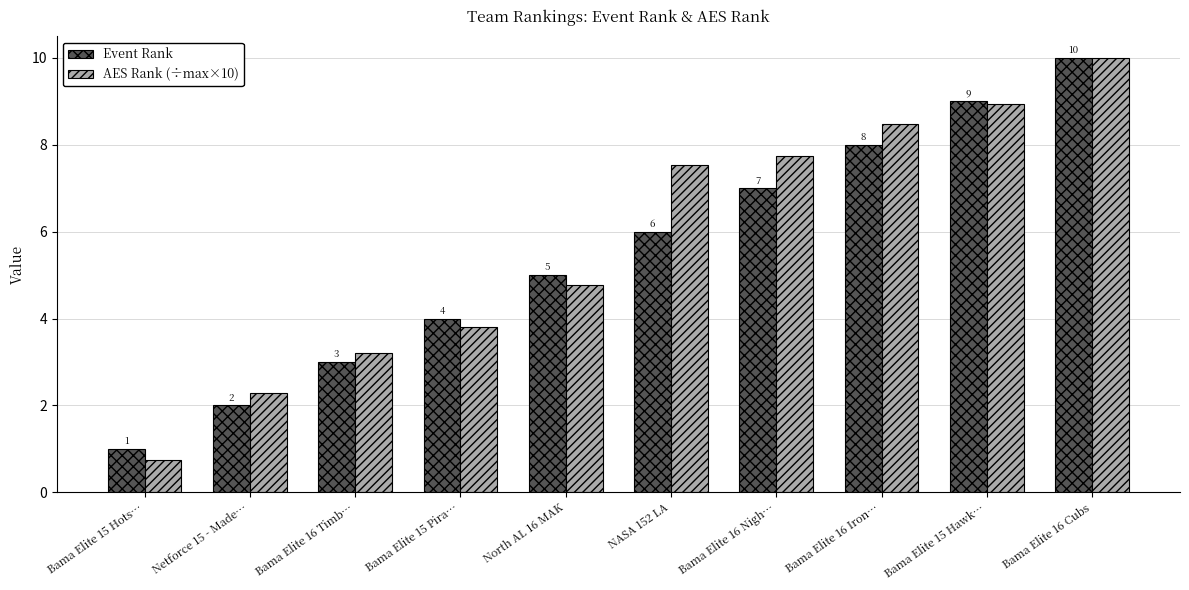

What is the difference between the Event Rank values at Bama Elite 15 Pira… and Bama Elite 16 Iron…?

4.0